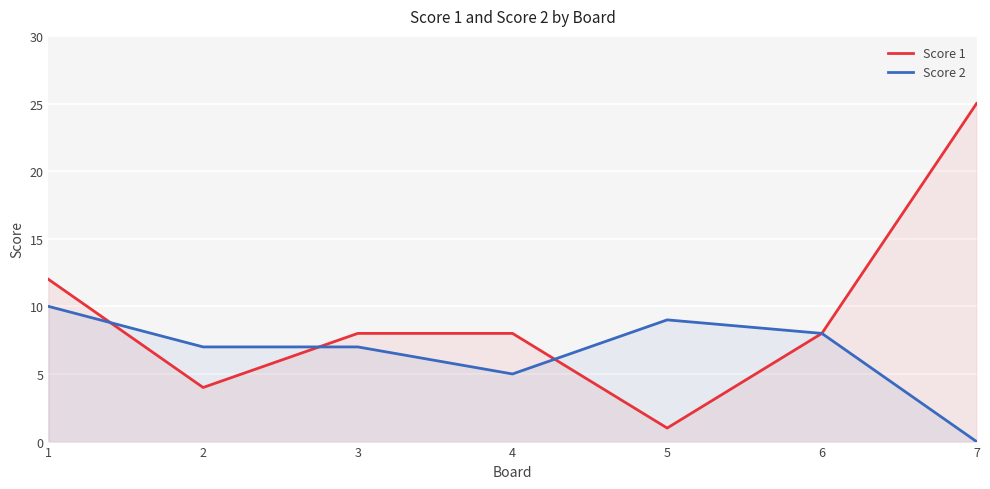

What are all the series names shown in the legend?

Score 1, Score 2